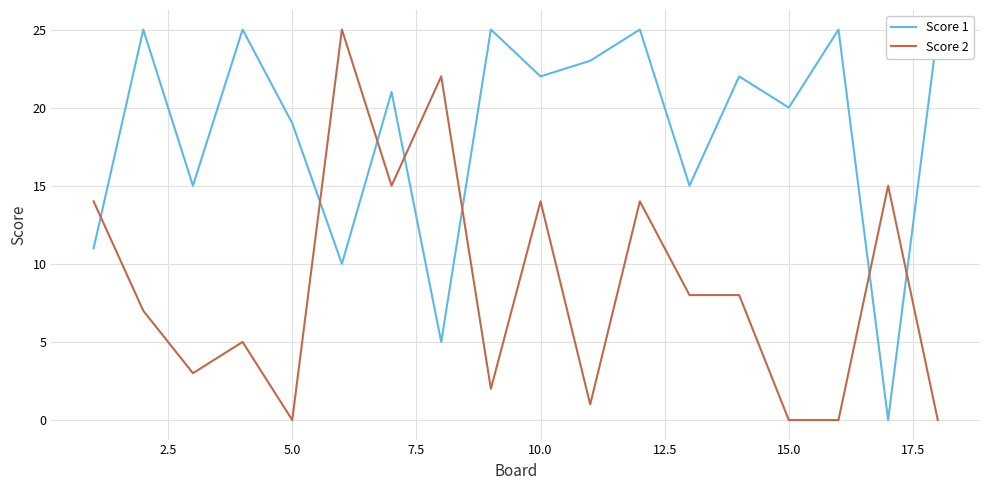

What are all the series names shown in the legend?

Score 1, Score 2